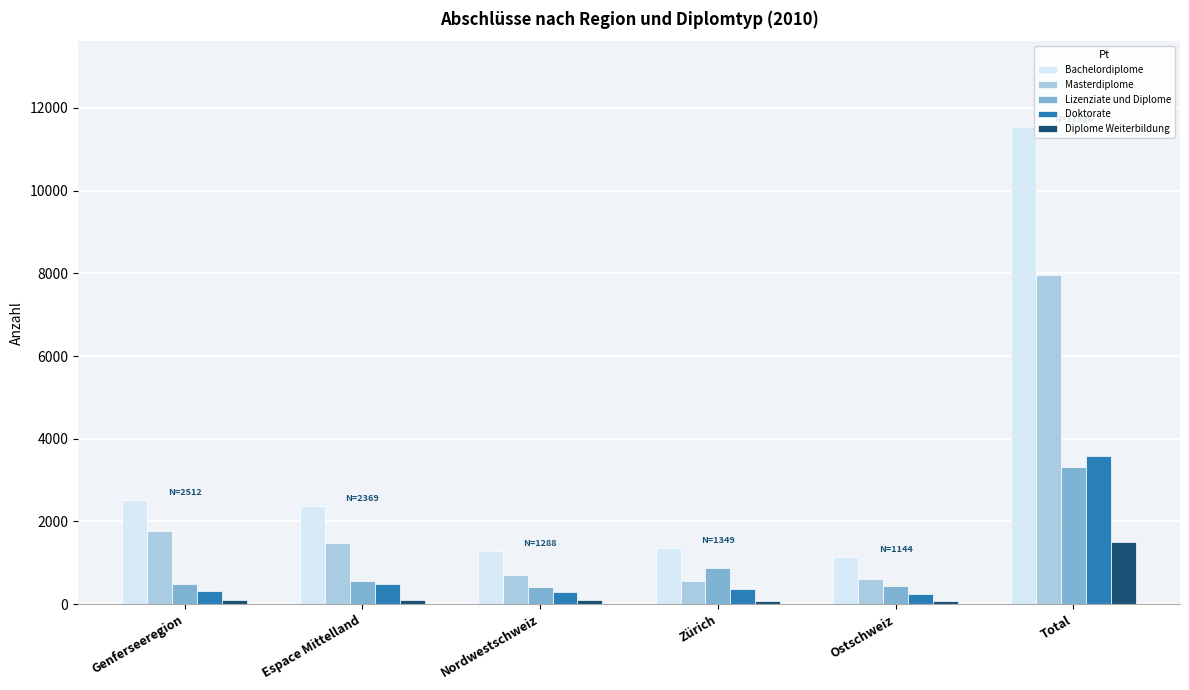

What is the difference between the maximum and minimum values in the Doktorate series?

3336